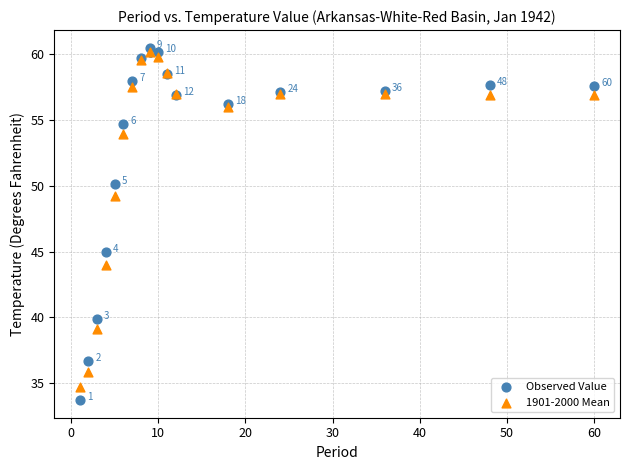

What is the X range (max minus min) for the scatter plot?

59.0